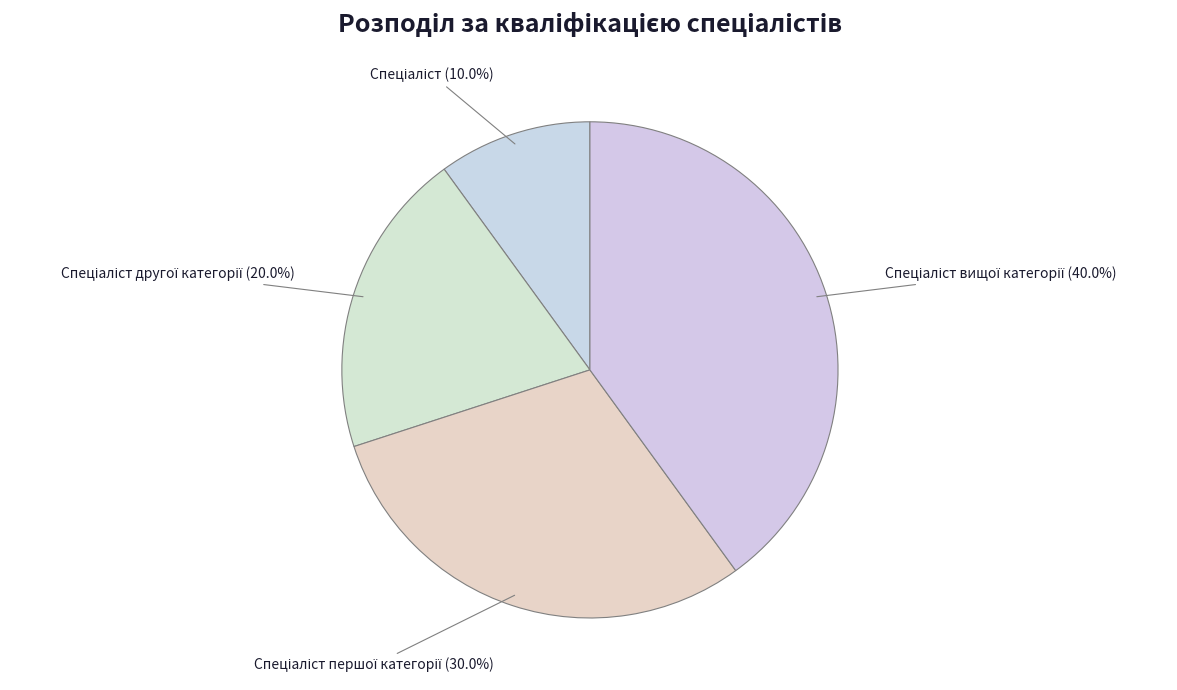

Which slice is the smallest?

Спеціаліст